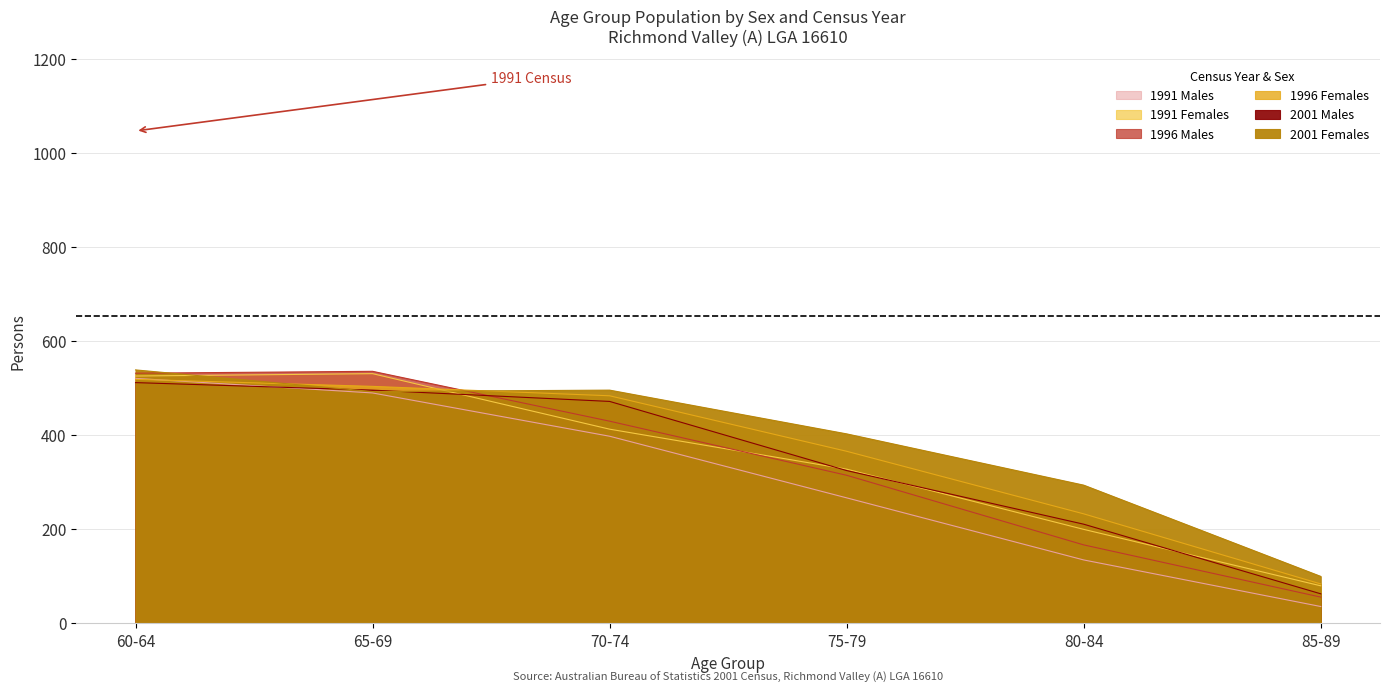

What is the label of the 5th point from the left?

80-84